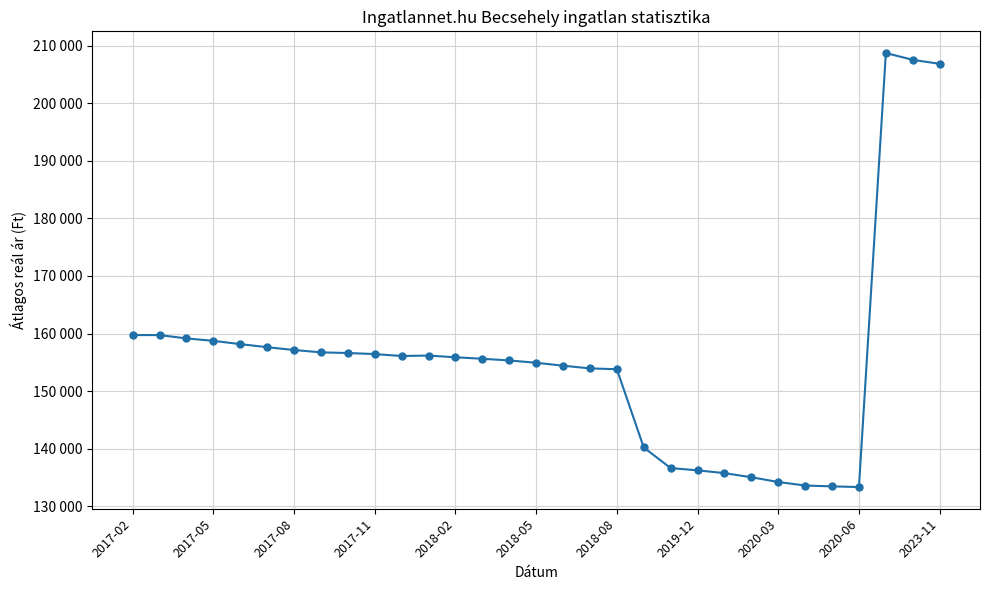

What is the greatest value displayed?

208700